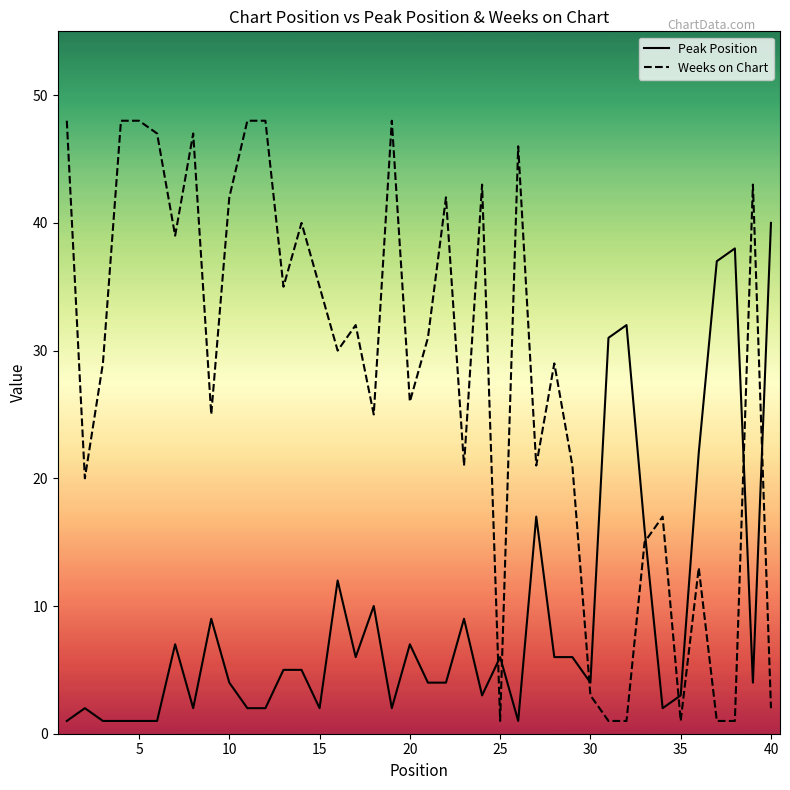

How many categories are shown in the chart?

40